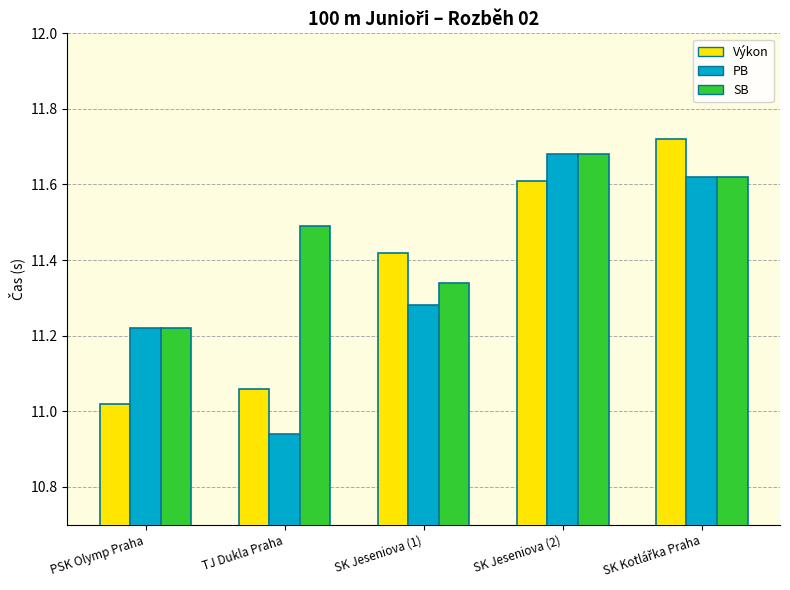

Is it true that Výkon equals 19.1 at PSK Olymp Praha?

False